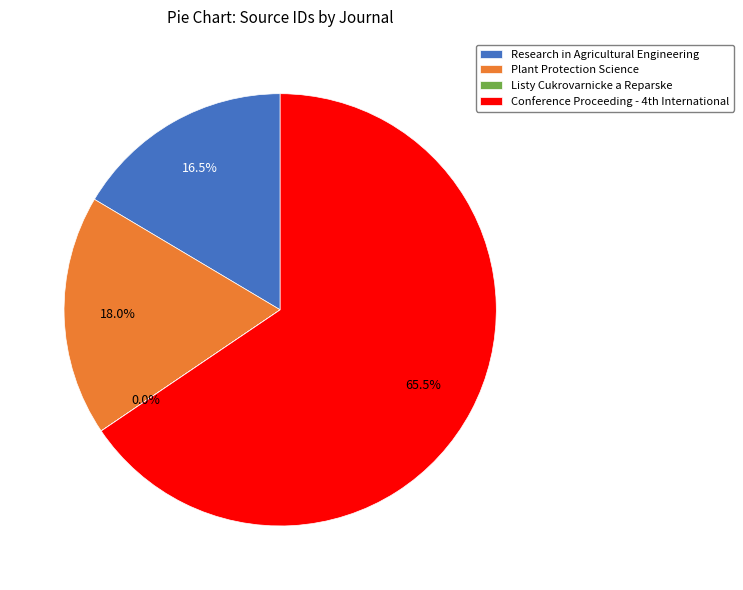

To the nearest percent, what is the average slice percentage?

25%